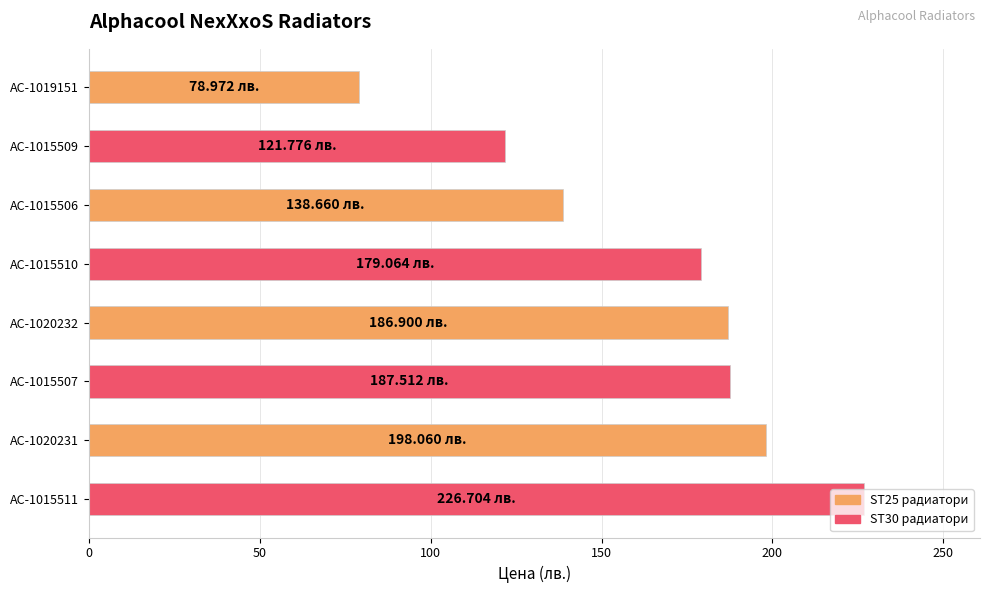

Where is the data nearest to the value 152?

AC-1015506